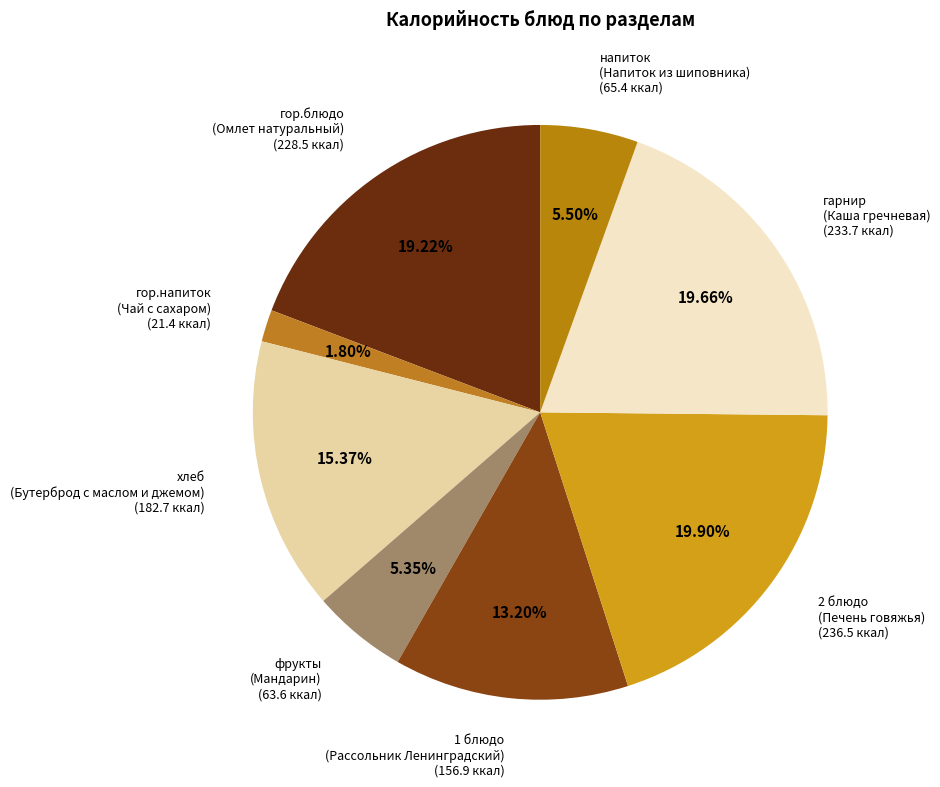

Count the number of slices in the pie.

8